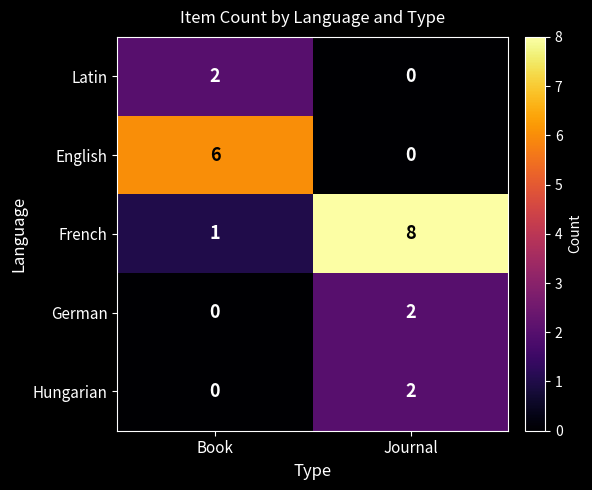

What is the difference between the highest and lowest values at Journal?

8